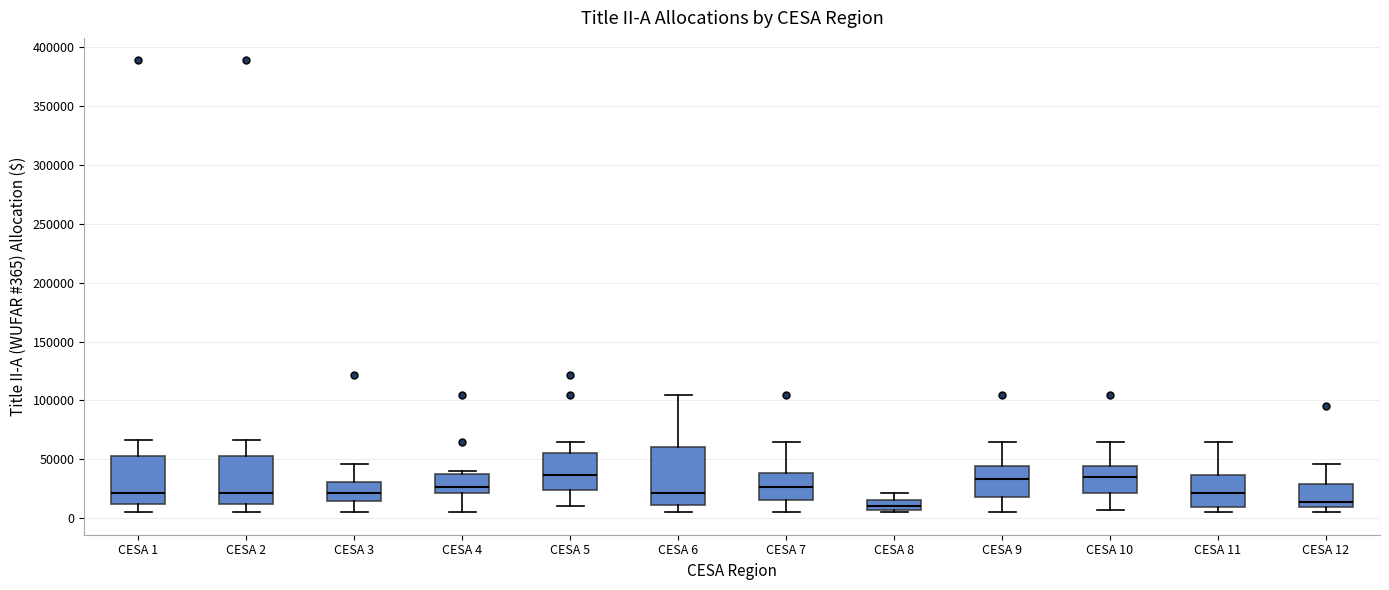

Reading left to right, transcribe this box plot: for each box, give where its median line is, the range the box spans, and where its two whiskers end, as read against the y-axis. The values are not printed on the chart, so give them approximately, as read against the axis.

CESA 1: median 20000, box 10000 to 50000, whiskers 5000 to 65000
CESA 2: median 20000, box 10000 to 50000, whiskers 5000 to 65000
CESA 3: median 20000, box 15000 to 30000, whiskers 5000 to 45000
CESA 4: median 25000, box 20000 to 40000, whiskers 5000 to 40000 (just above the box's upper edge)
CESA 5: median 35000, box 25000 to 55000, whiskers 10000 to 65000
CESA 6: median 20000, box 10000 to 60000, whiskers 5000 to 105000
CESA 7: median 25000, box 15000 to 40000, whiskers 5000 to 65000
CESA 8: median 10000, box 5000 to 15000, whiskers 5000 (just below the box's lower edge) to 20000
CESA 9: median 35000, box 20000 to 45000, whiskers 5000 to 65000
CESA 10: median 35000, box 20000 to 45000, whiskers 5000 to 65000
CESA 11: median 20000, box 10000 to 35000, whiskers 5000 to 65000
CESA 12: median 15000, box 10000 to 30000, whiskers 5000 to 45000